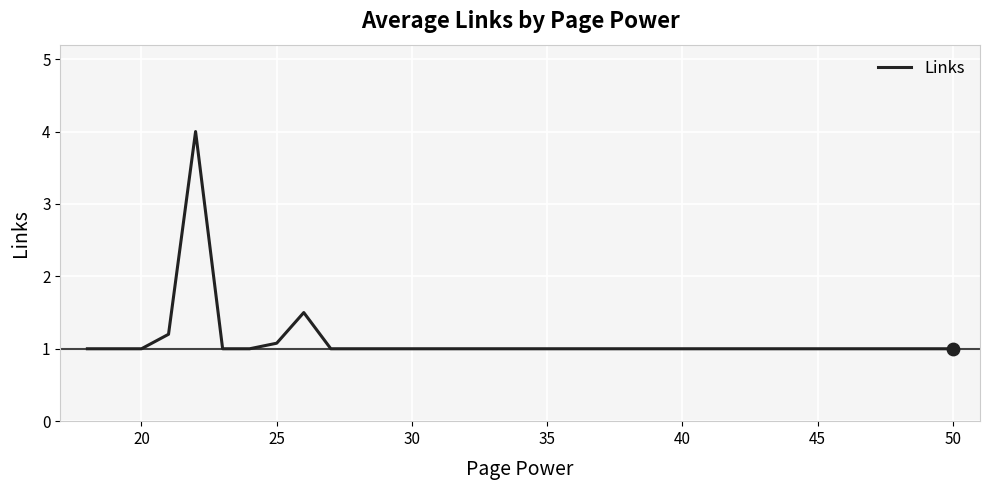

What is the difference between the maximum and minimum values?

3.0